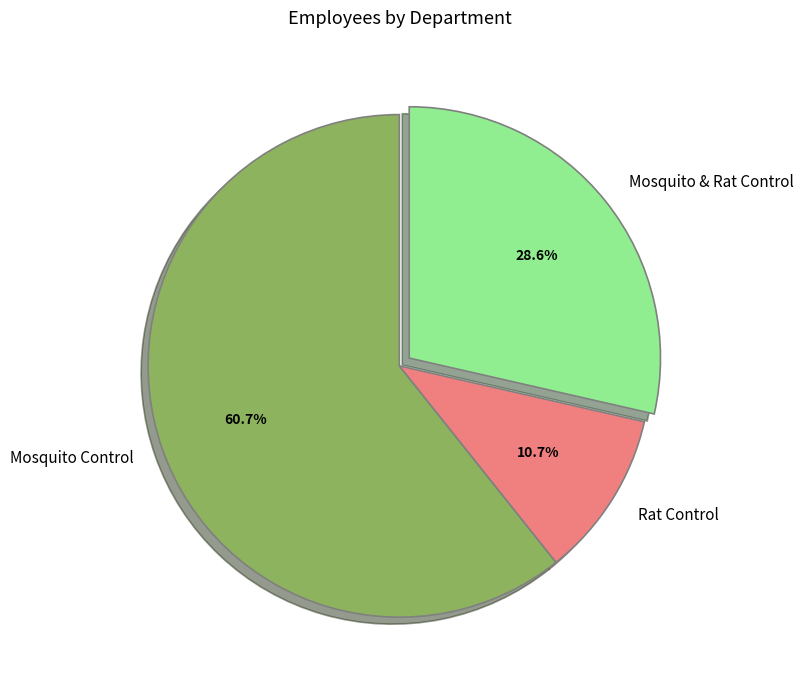

Is there any slice that represents more than half of the pie?

Yes